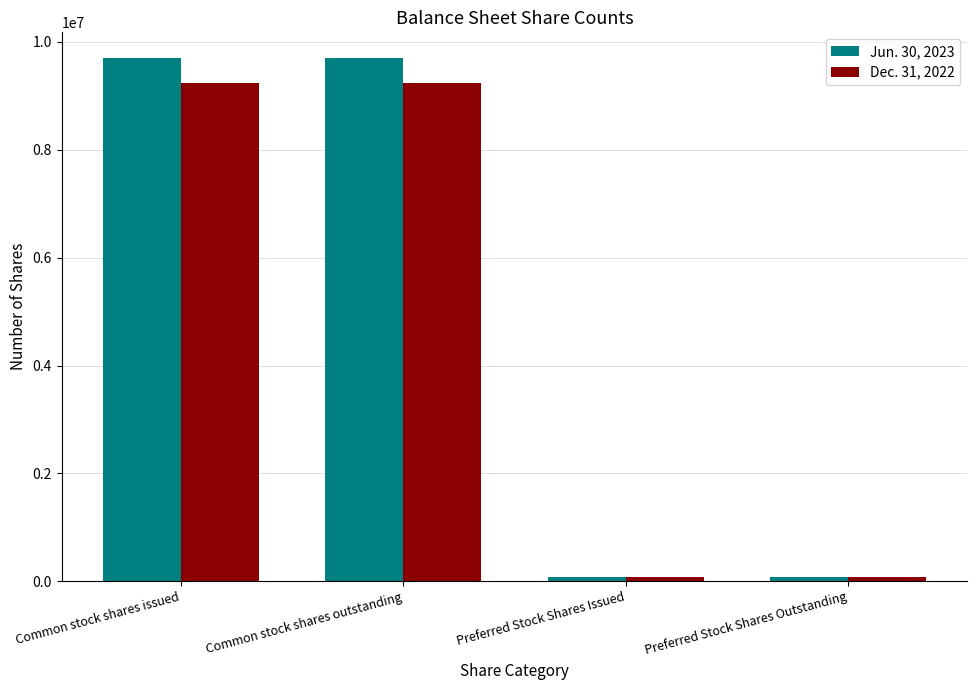

How many bars are there in total?

8